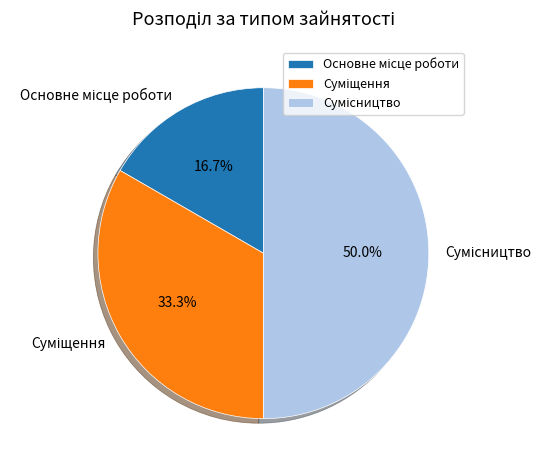

Count the number of slices in the pie.

3